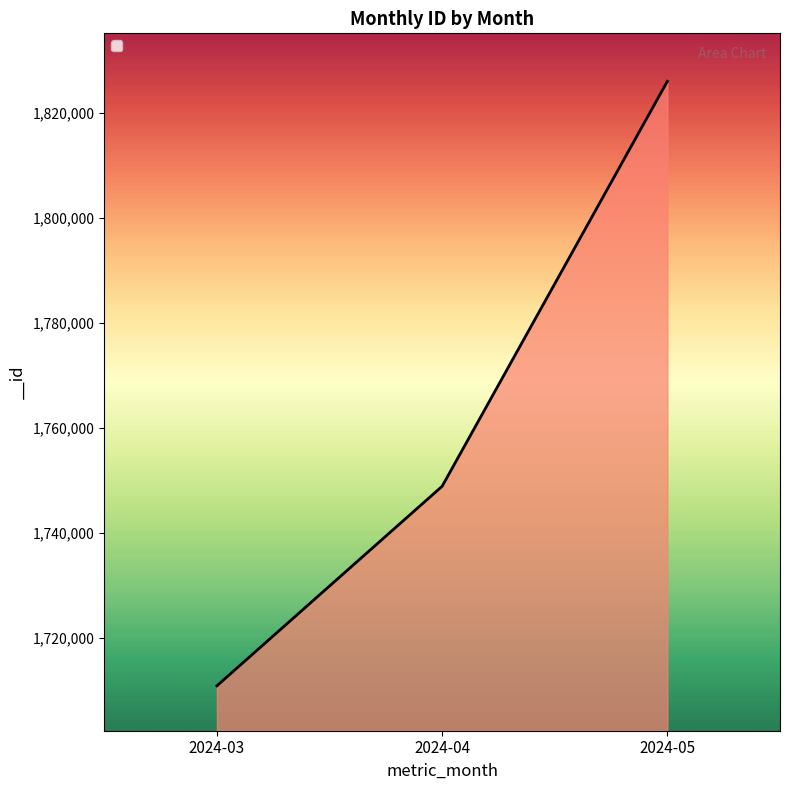

How many lines are shown in the chart?

1